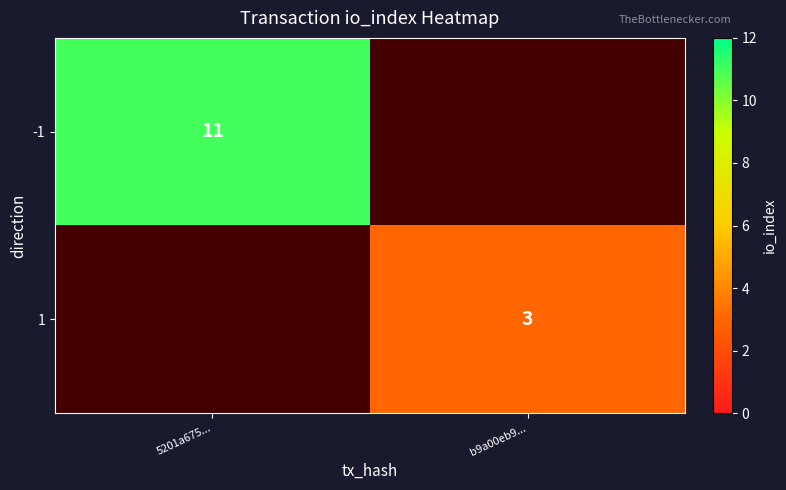

Is the value of -1 at 5201a675... greater than the value of 1 at b9a00eb9...?

Yes